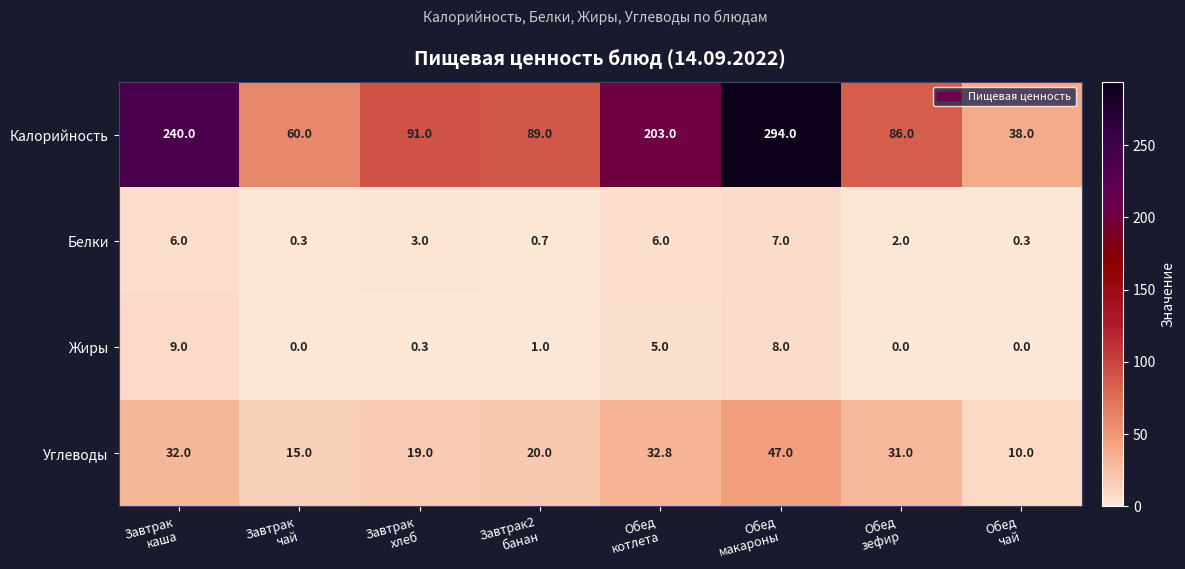

What is the difference between the second highest and second lowest values in the Белки series?

5.7